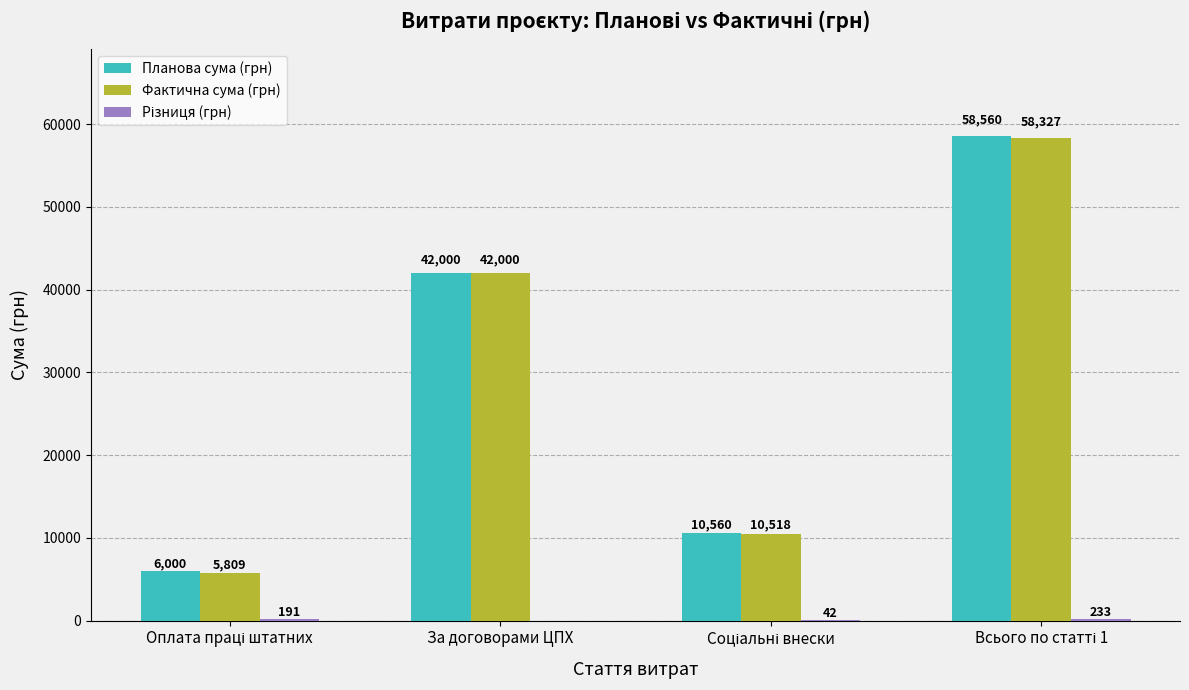

What is the total value across all series at За договорами ЦПХ?

84000.0